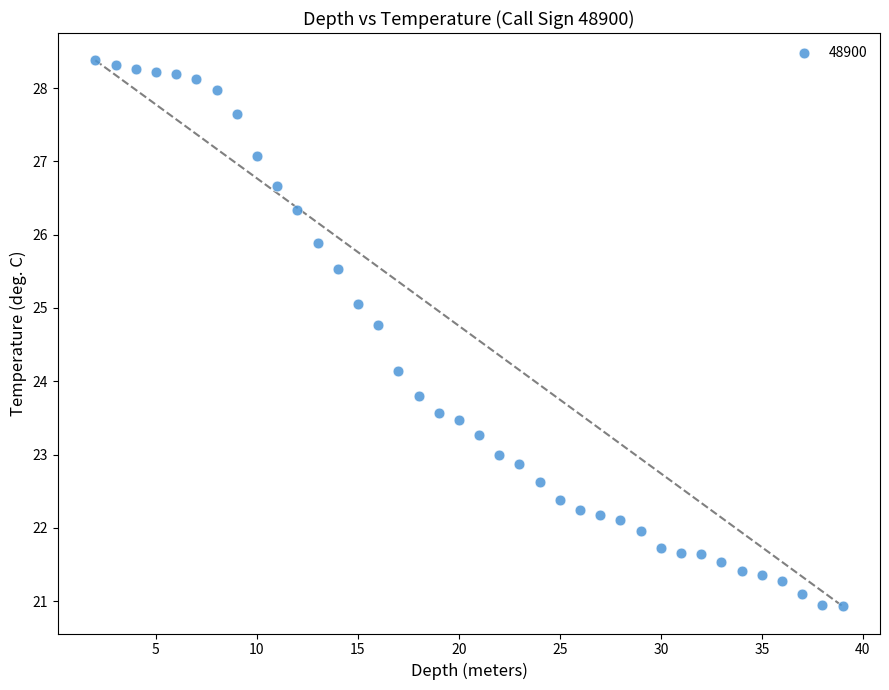

What is the range of X values (max minus min)?

37.0